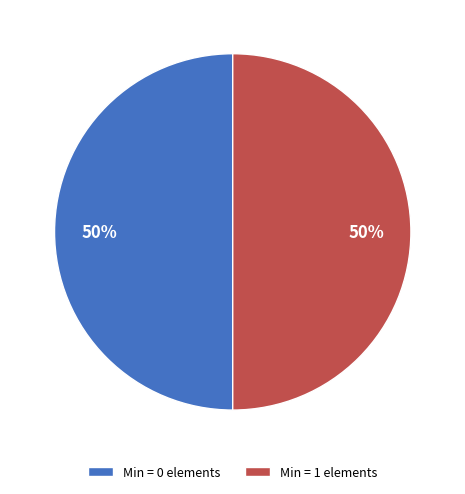

Is it true that Min = 1 elements is 50% of the pie?

True